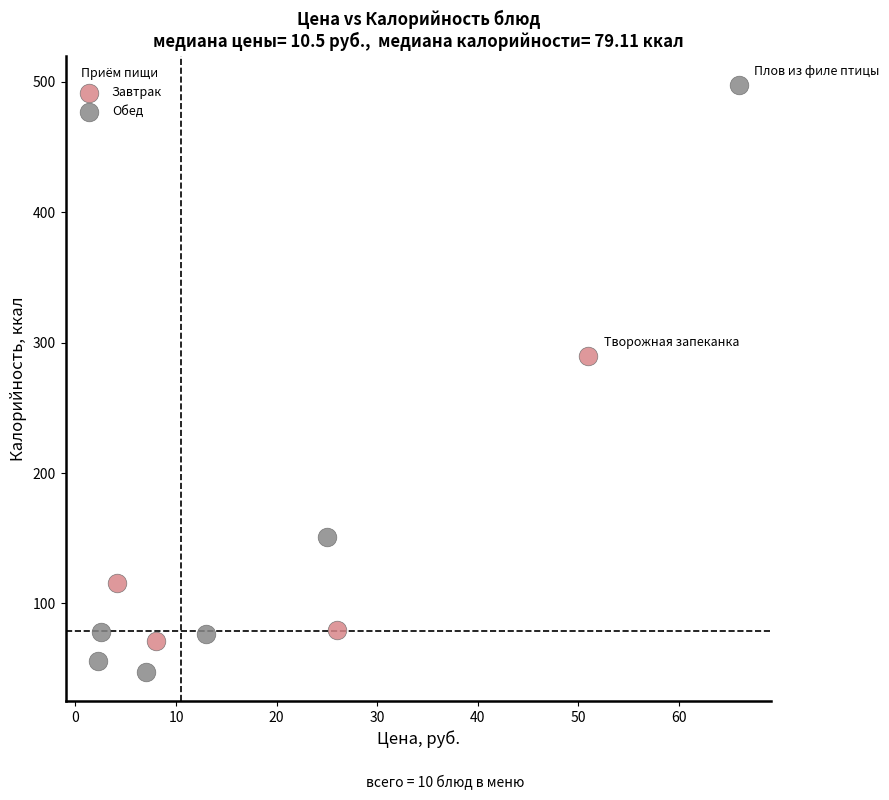

Which series has the widest spread of Y values?

Обед